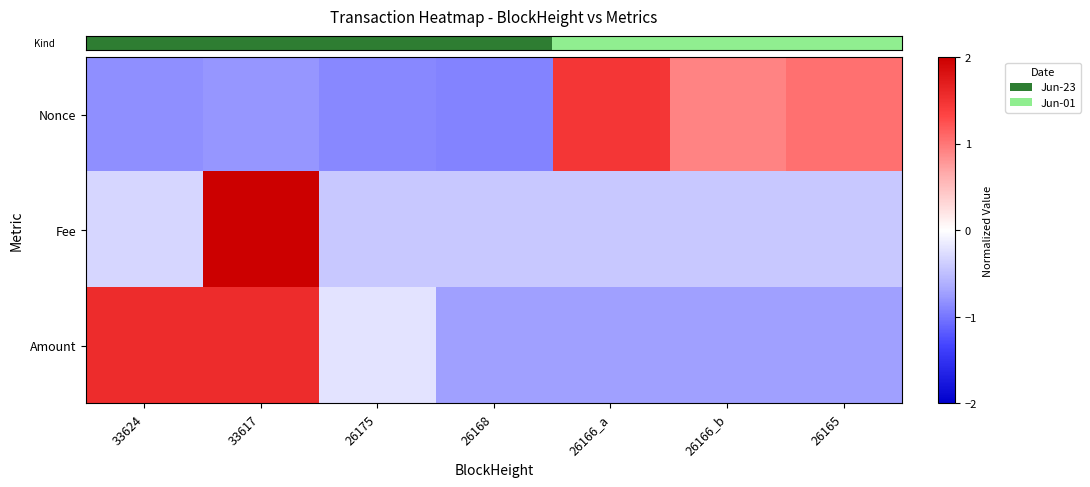

At 26168, list the series in order from smallest to largest.

row_0, row_2, row_1